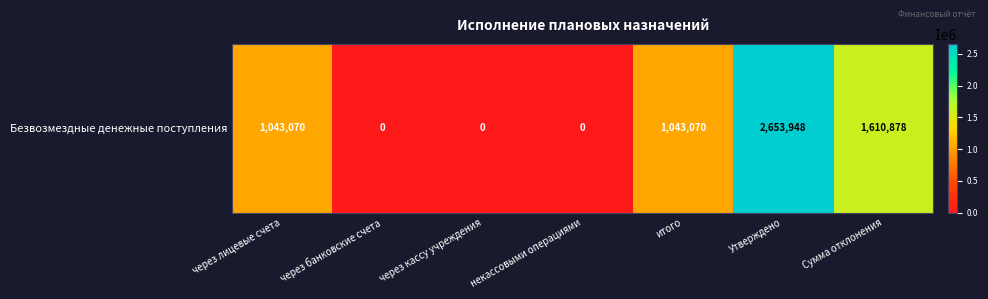

How many data points does each series have?

7